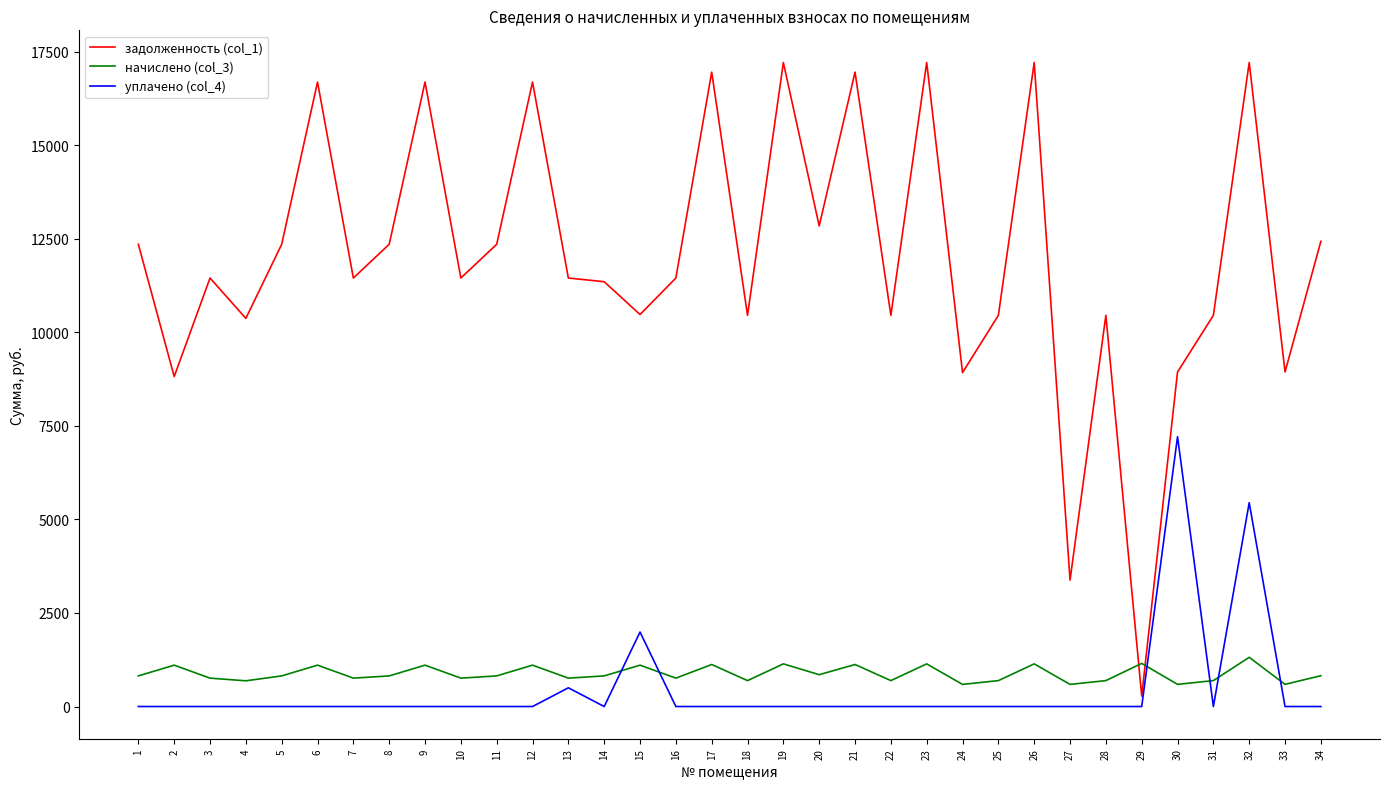

Between 10 and 32, which series saw the biggest shift?

задолженность (col_1)